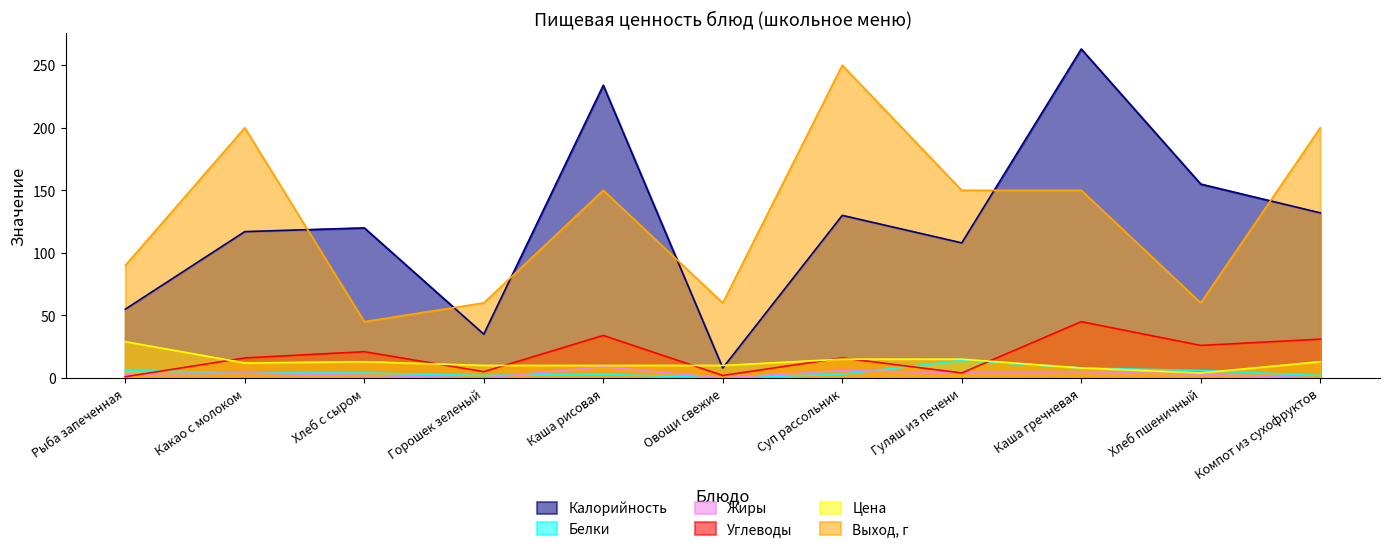

What are all the series names shown in the legend?

Калорийность, Белки, Жиры, Углеводы, Цена, Выход, г